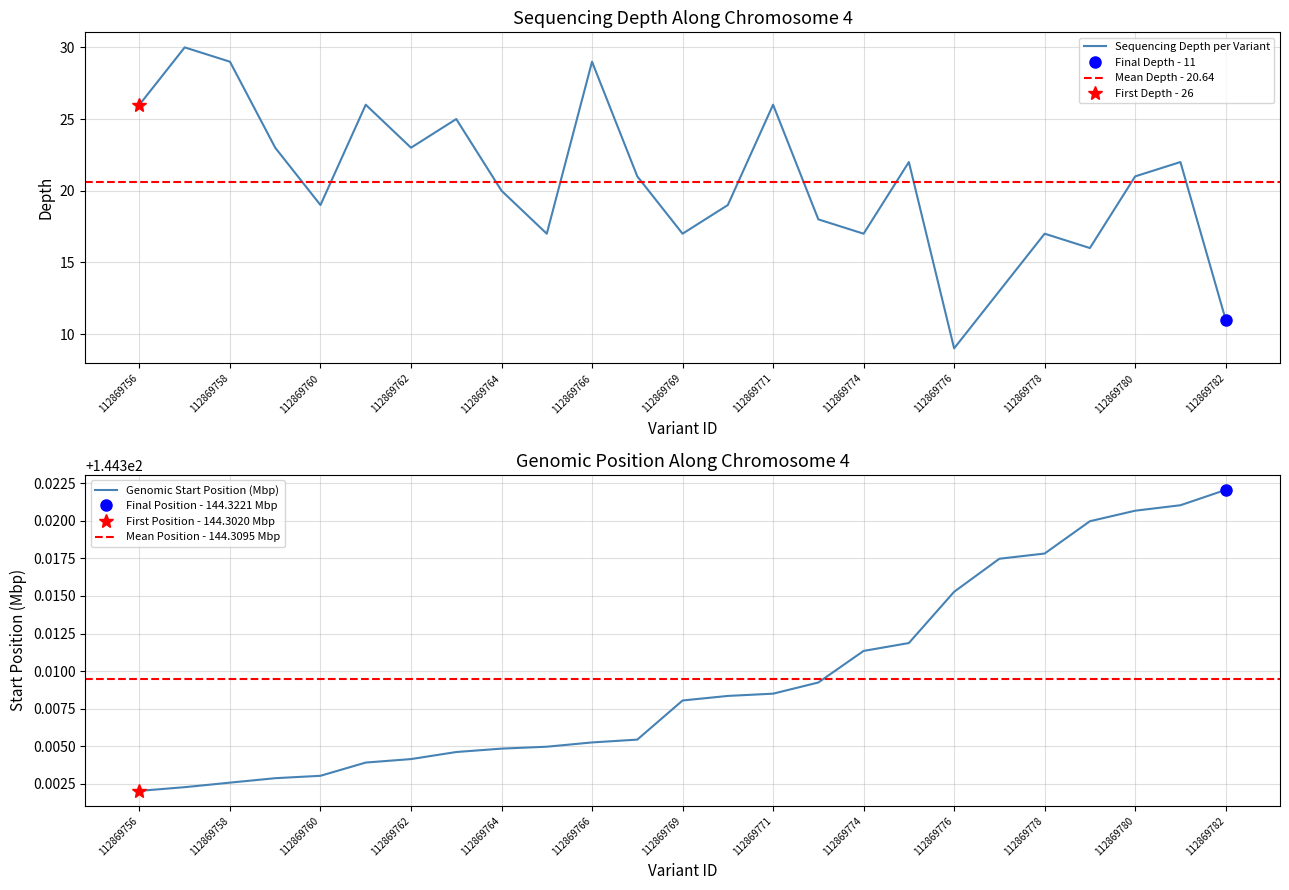

In depth, how many points are higher than both neighbors (excluding endpoints)?

8